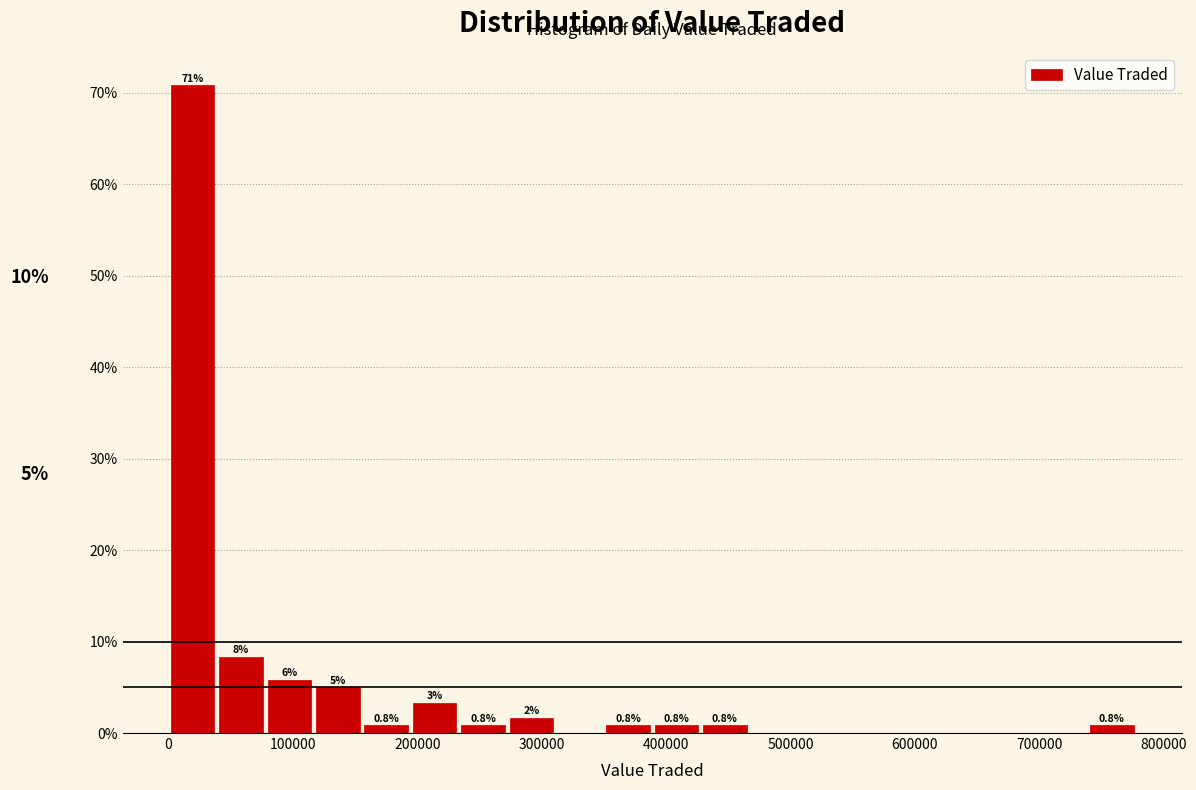

Around what value on the x-axis is the tallest bar? Give the approximate position of its centre, as read against the axis.

20000